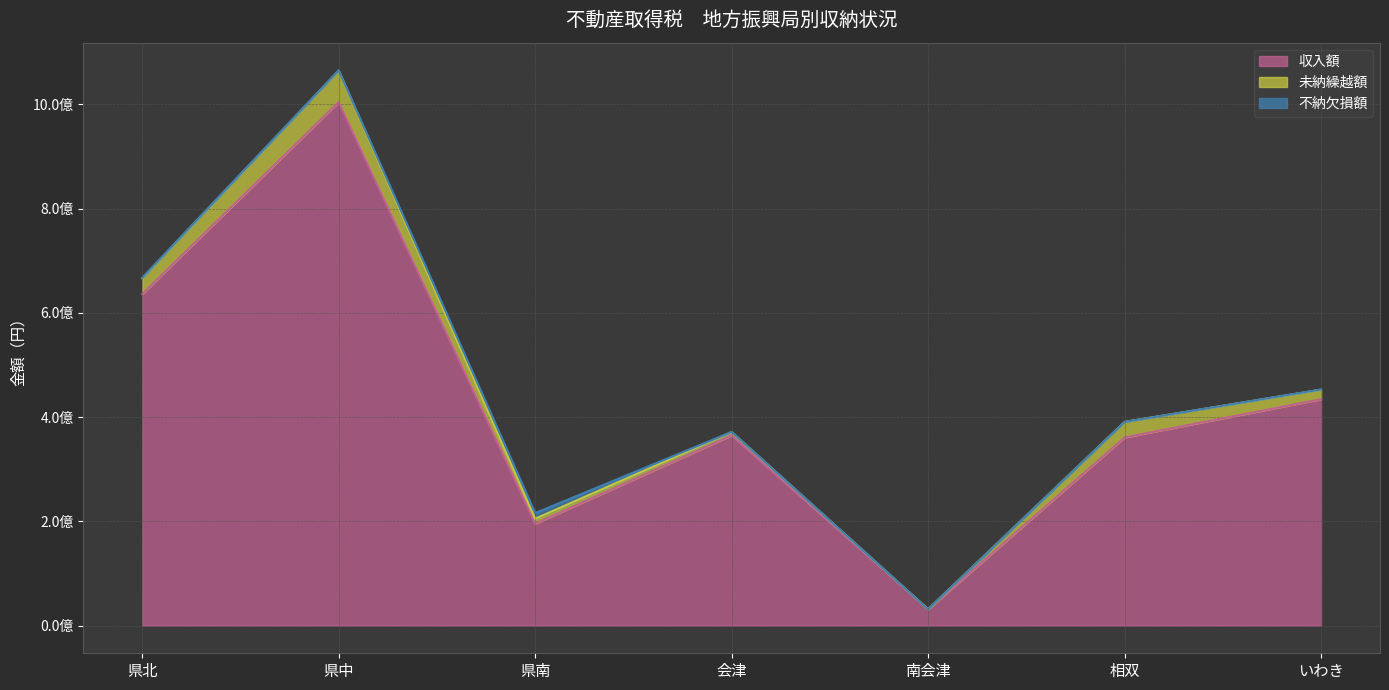

In 不納欠損額, how many points are higher than both neighbors (excluding endpoints)?

1